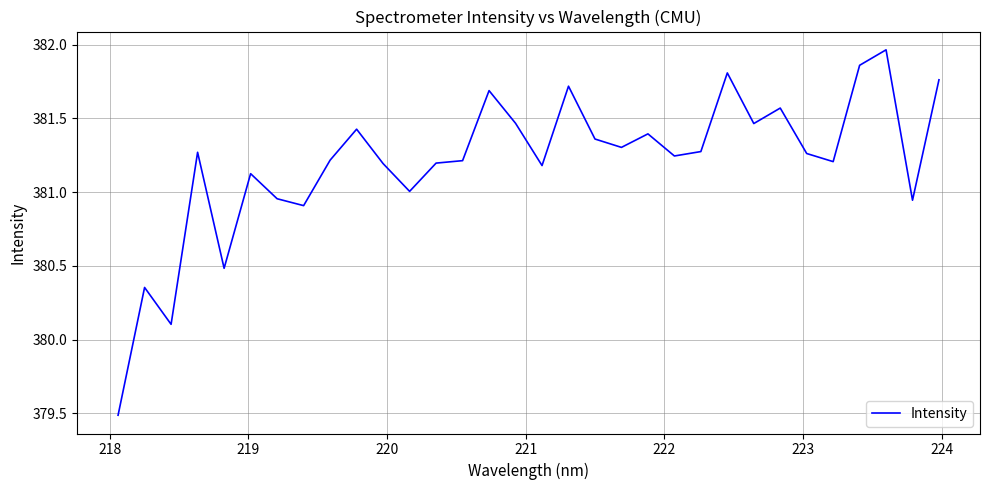

What is the difference between the second highest and minimum values?

2.4